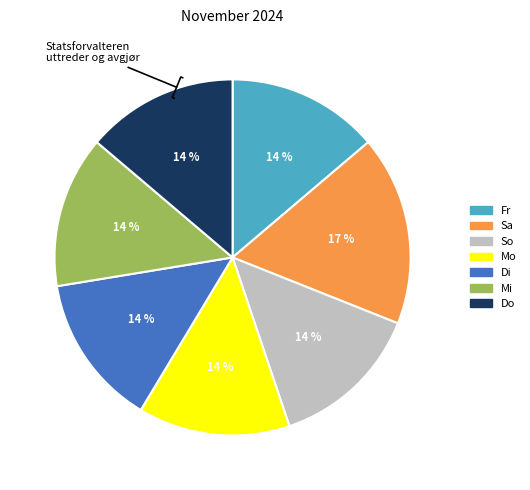

Is the sum of Do and Mi greater than half?

No